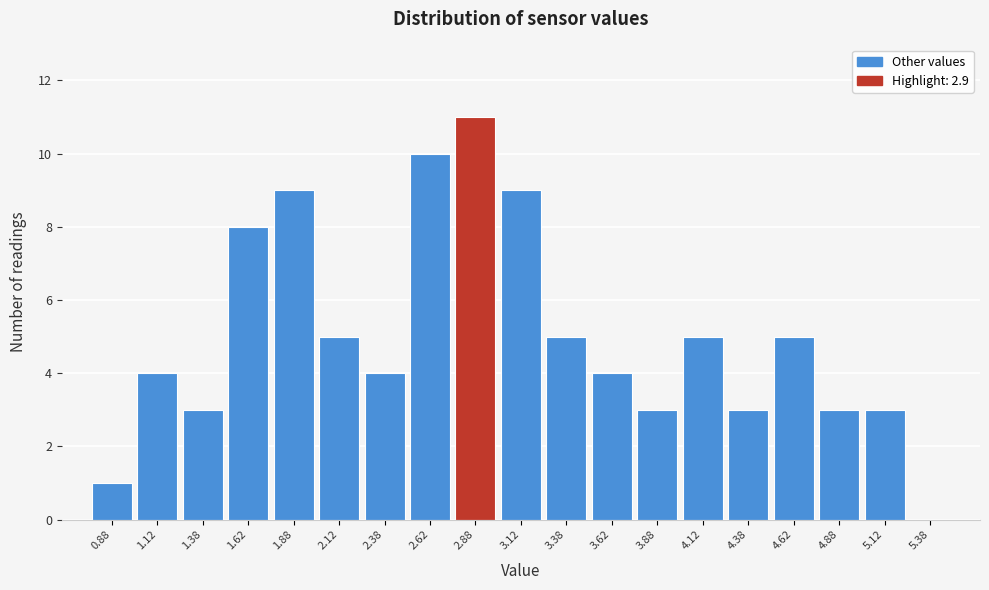

What is the height of the bar covering 1.75 to 2.00 on the x-axis? The values are not printed on the chart, so give them approximately, as read against the axis.

9